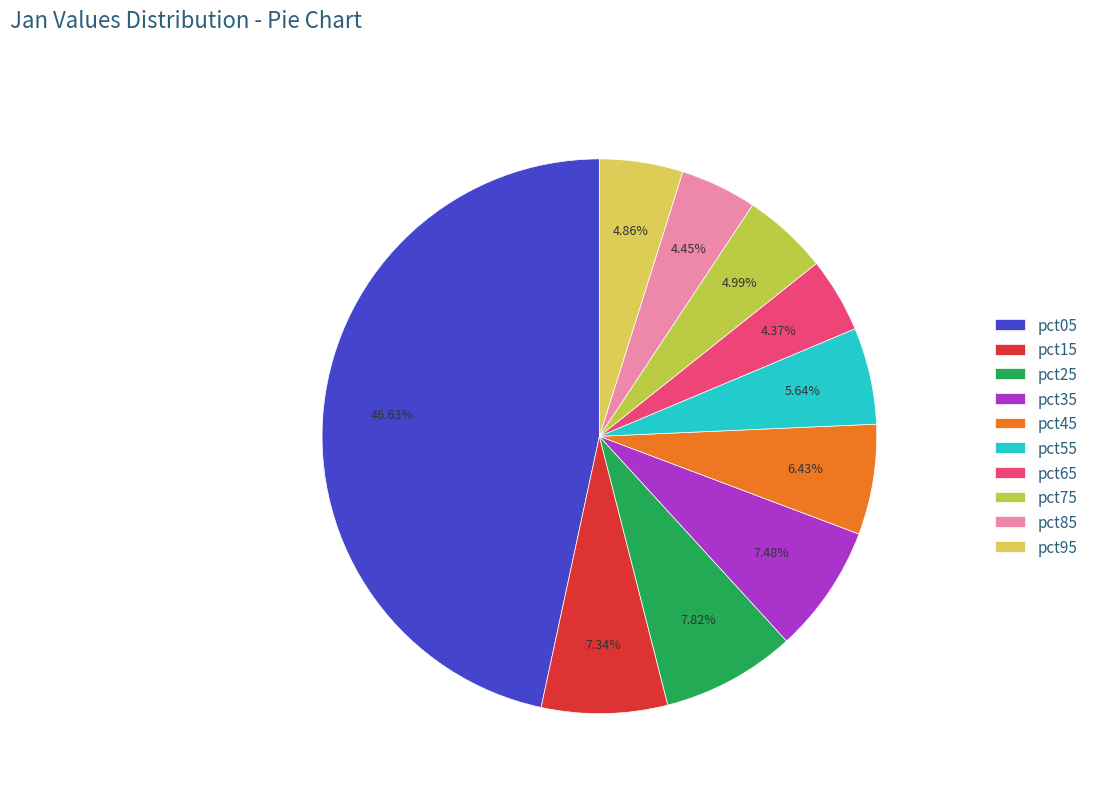

Does any single category account for the majority?

No